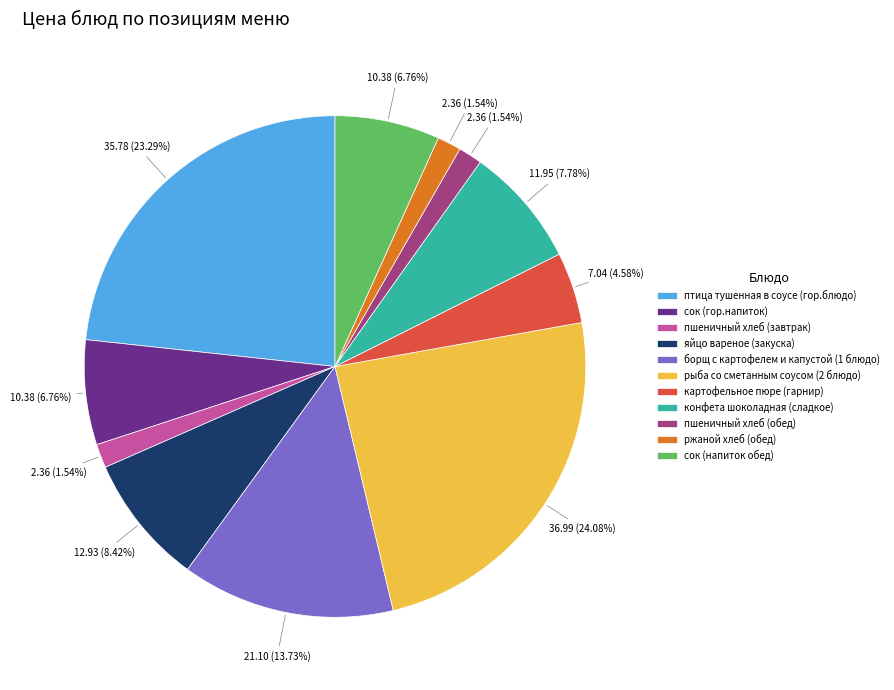

To the nearest percent, what percentage of the pie is рыба со сметанным соусом (2 блюдо)?

24%